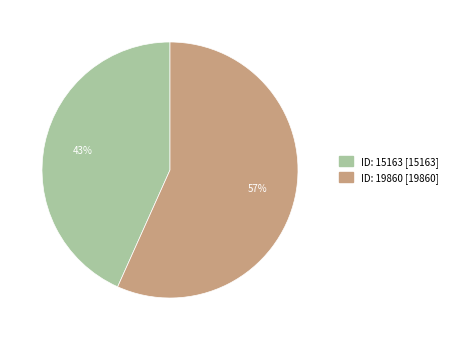

How many slices are in this pie chart?

2